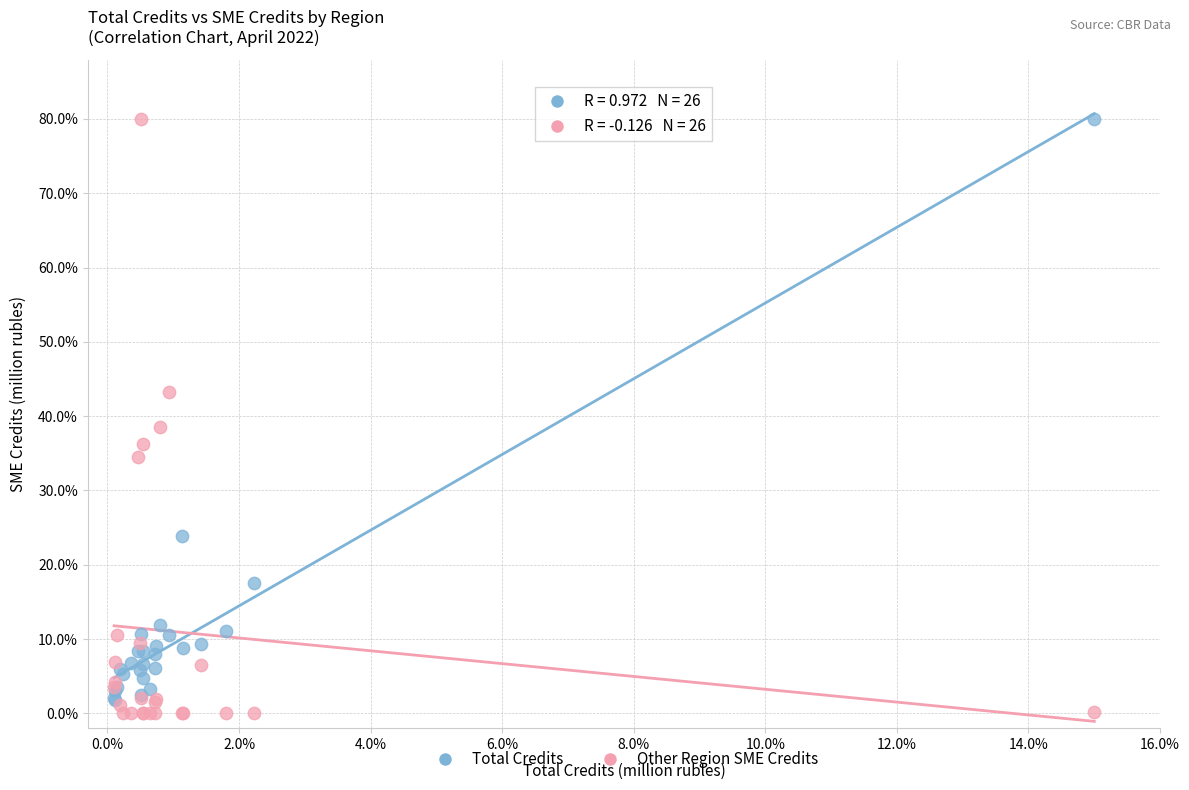

In the Total Credits series, what Y value is closest to 40?

23.8